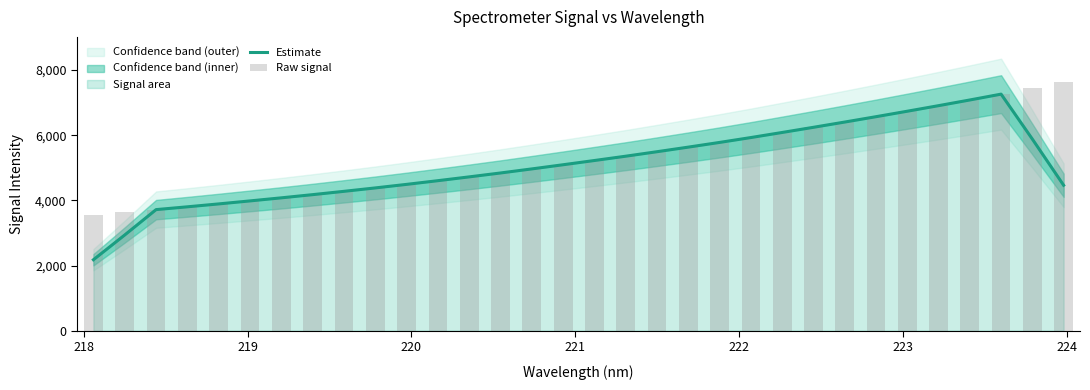

How many bars are there in total?

64